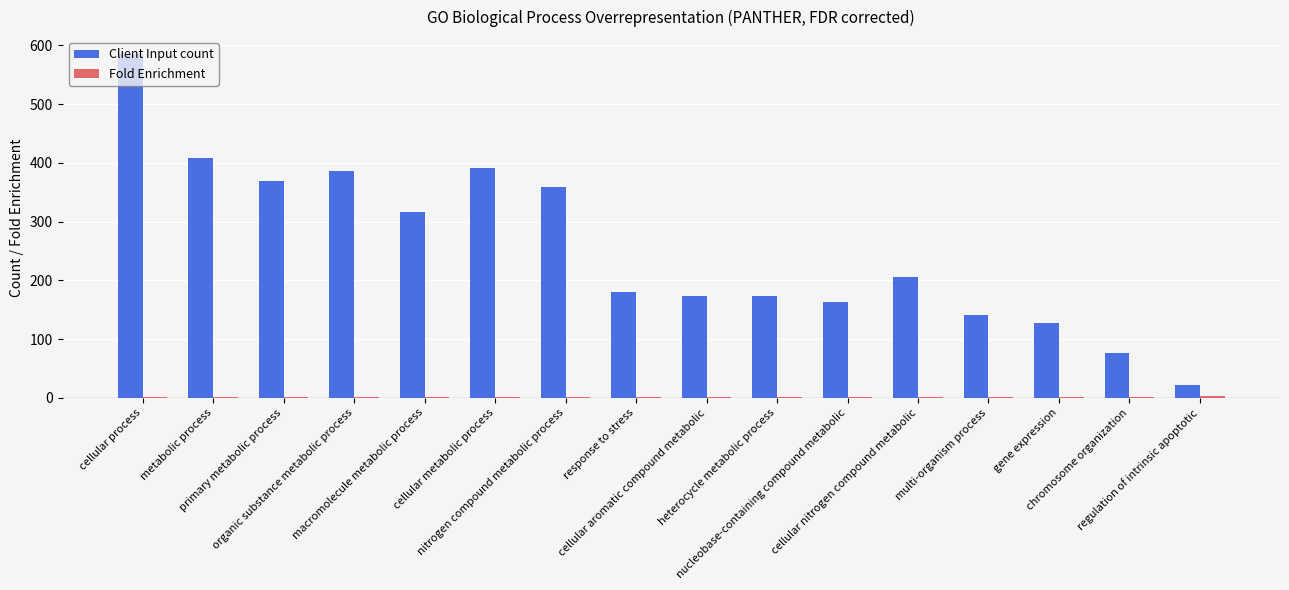

Which series has the largest total across all categories?

Client Input count